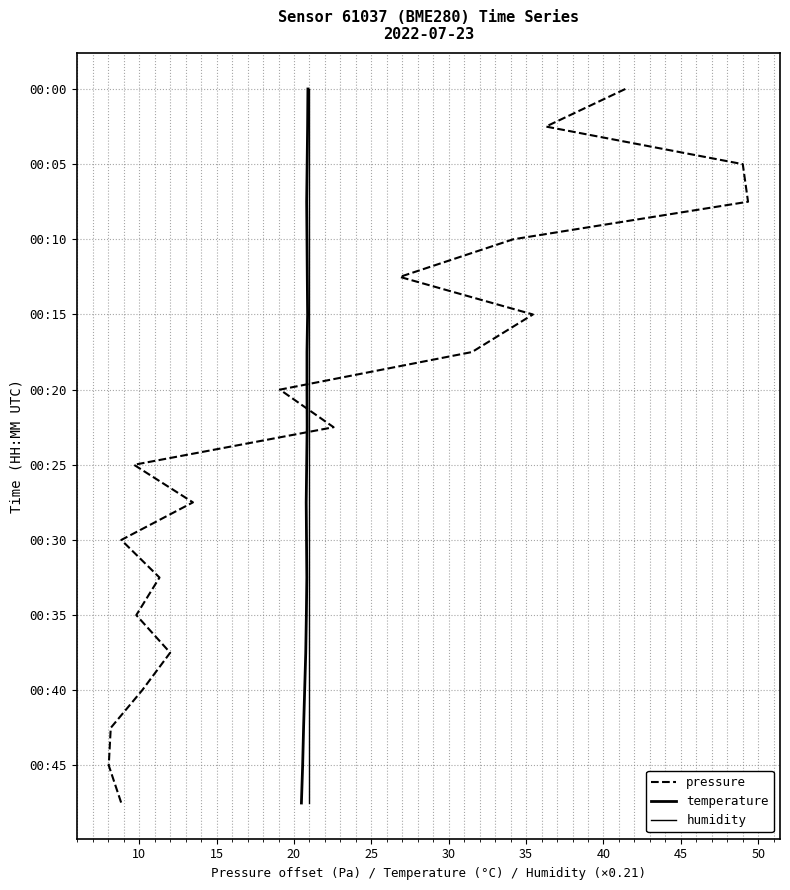

True or false: temperature and humidity cross at least once.

False